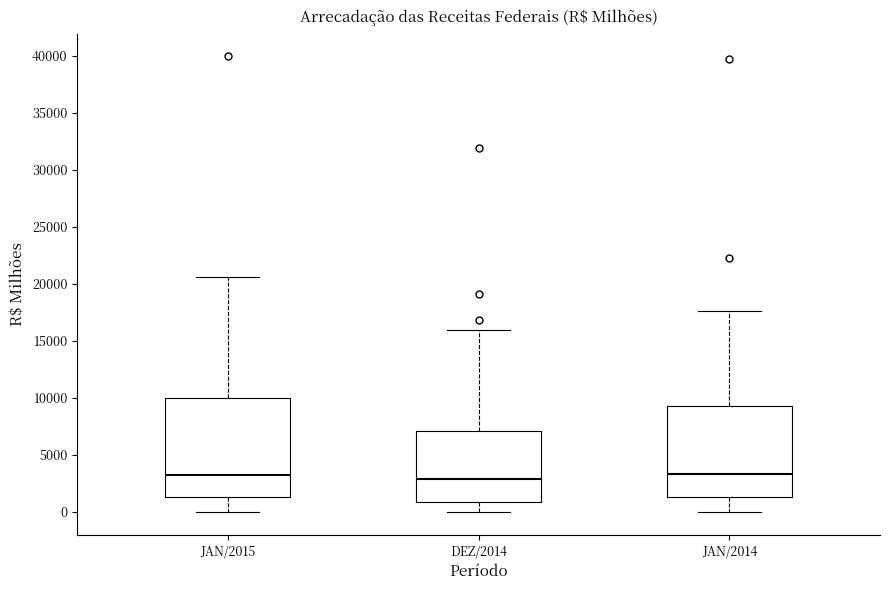

Reading left to right, read every box against the y-axis: the position of its median line, the range the box covers, and the ends of its whiskers. The values are not printed on the chart, so give them approximately, as read against the axis.

JAN/2015: median 3500, box 1500 to 10000, whiskers 0 to 20500
DEZ/2014: median 3000, box 1000 to 7000, whiskers 0 to 16000
JAN/2014: median 3500, box 1500 to 9500, whiskers 0 to 17500